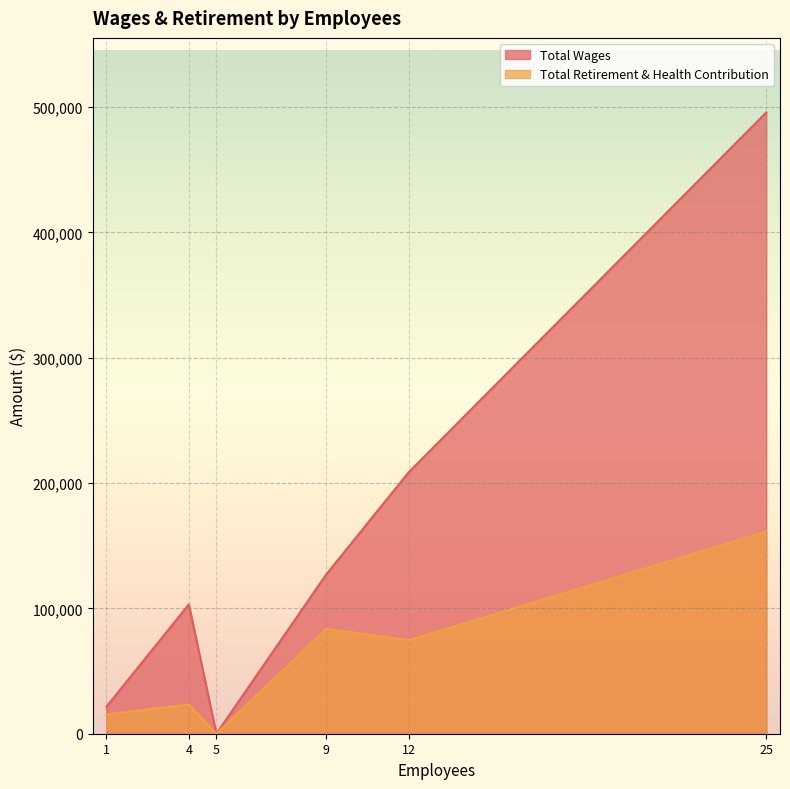

The value of Total Retirement & Health Contribution at 25 is 161210. True or false?

True